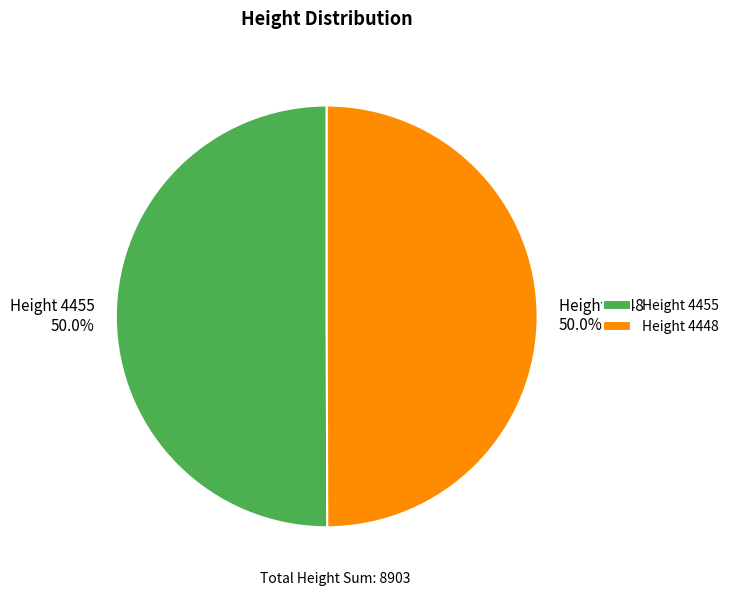

What is the ratio of the value at Height 4455 to the value at Height 4448?

1.0